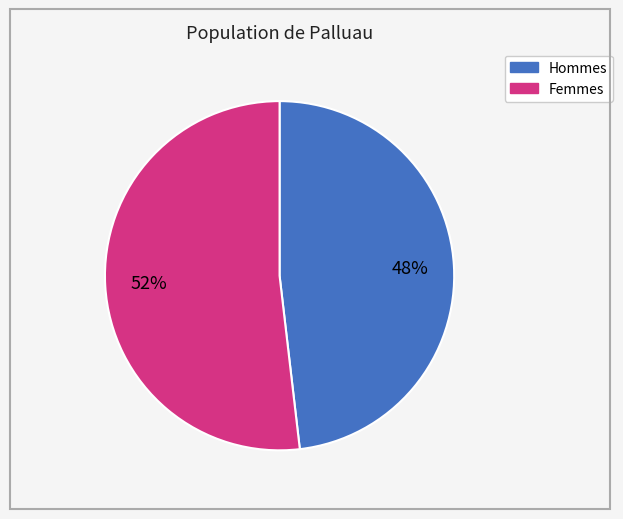

To the nearest percent, what is the average slice percentage?

50%